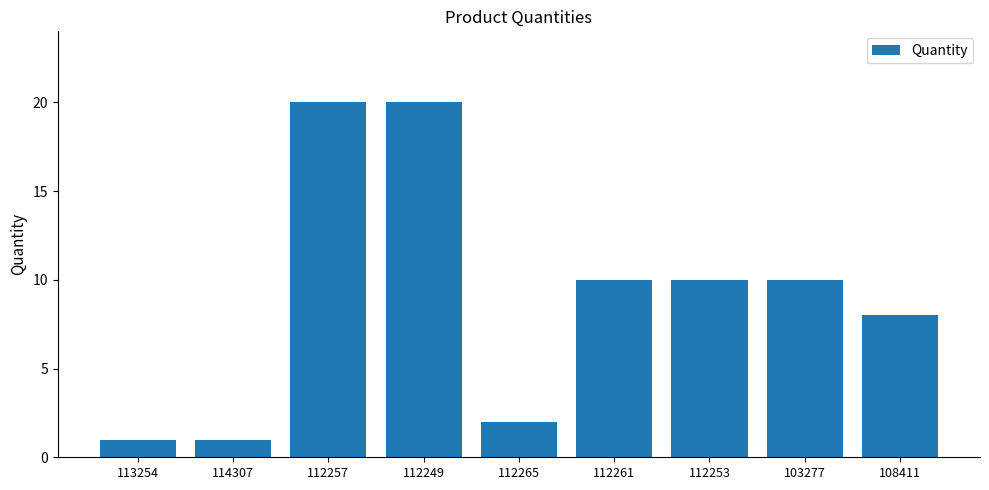

The chart shows a value of 1 at 113254. True or false?

True